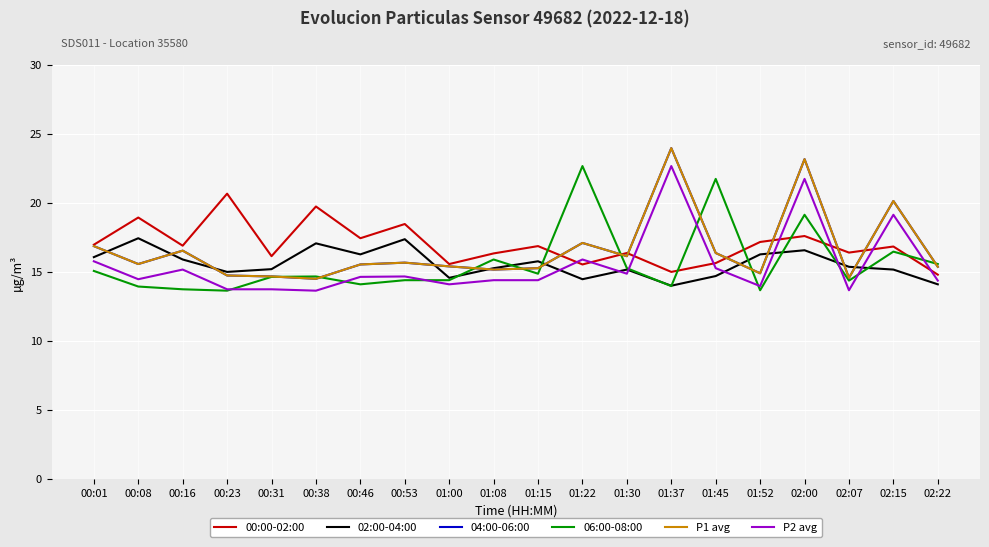

Does the chart have visible grid lines?

Yes